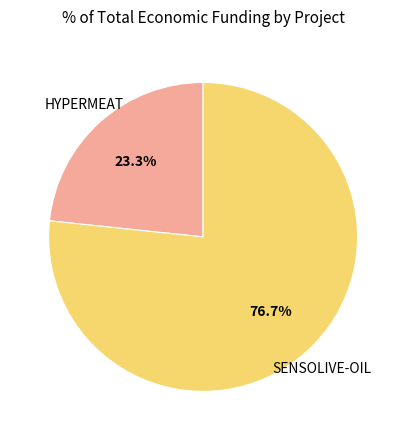

Is there any slice that represents more than half of the pie?

Yes